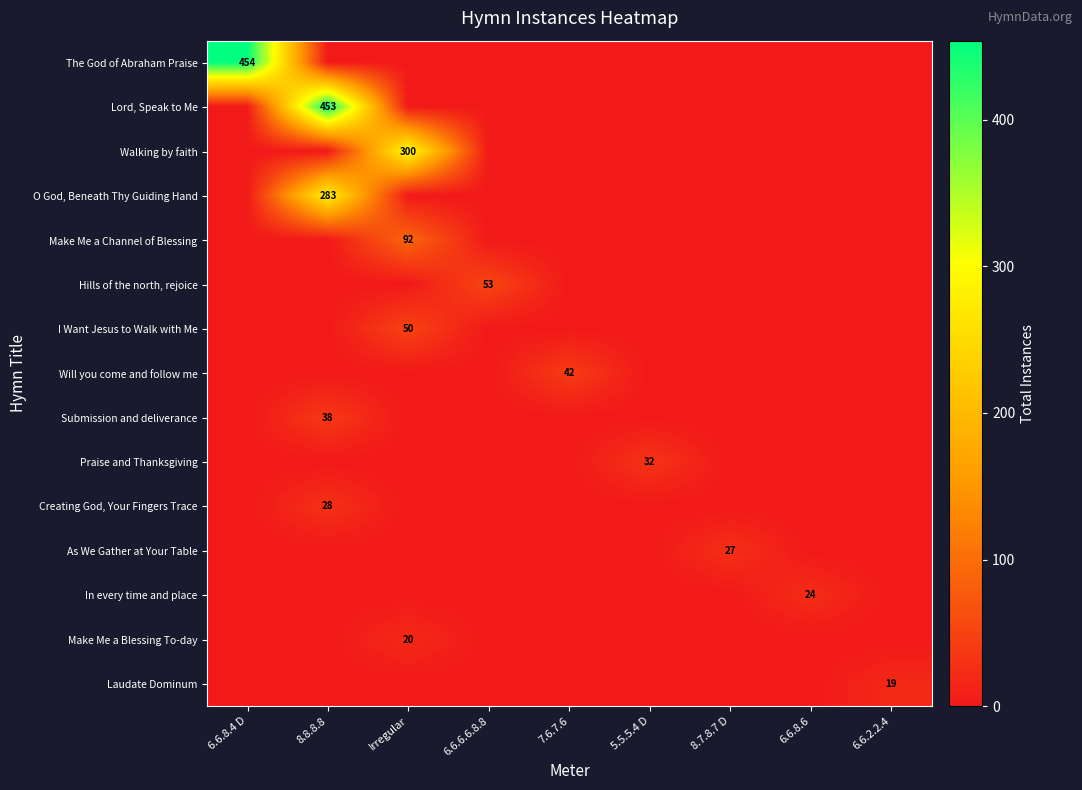

What is the average value of the Make Me a Blessing To-day series?

2